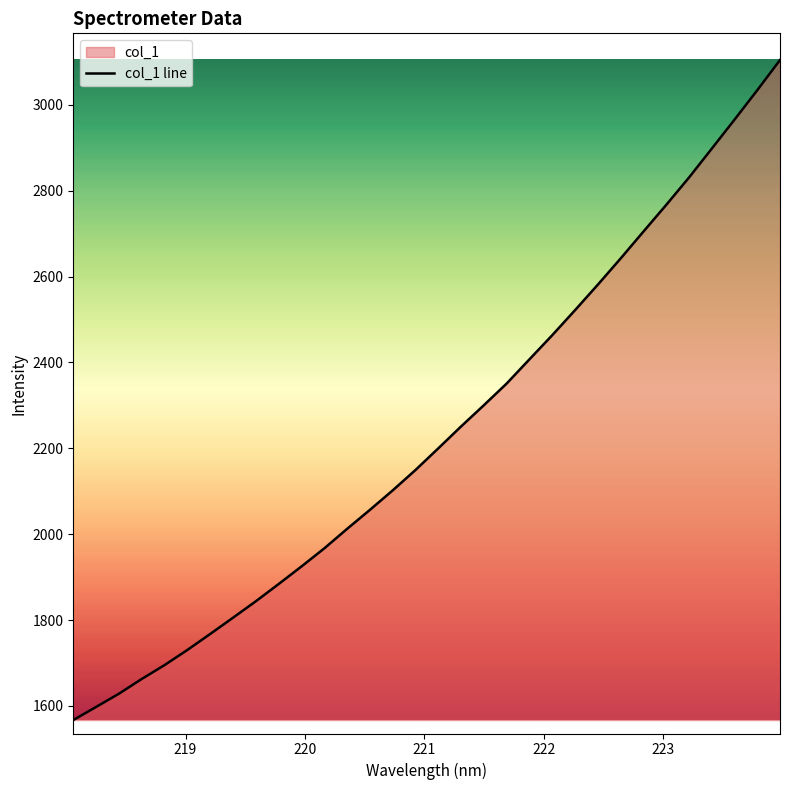

What is the smallest value displayed?

1567.2